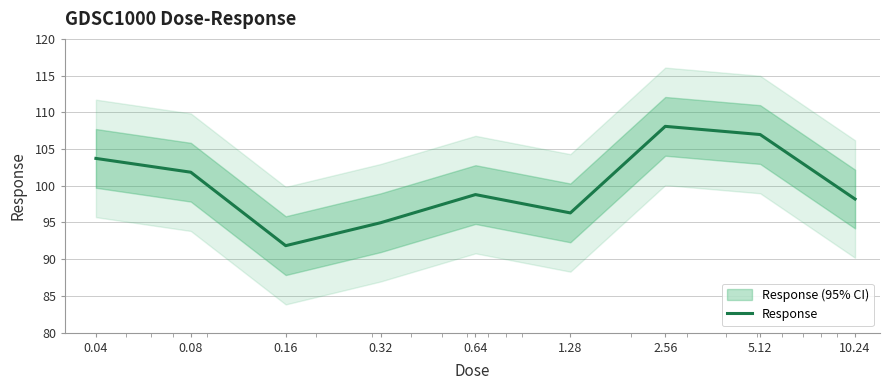

What is the label of the 1st point from the right?

10.24